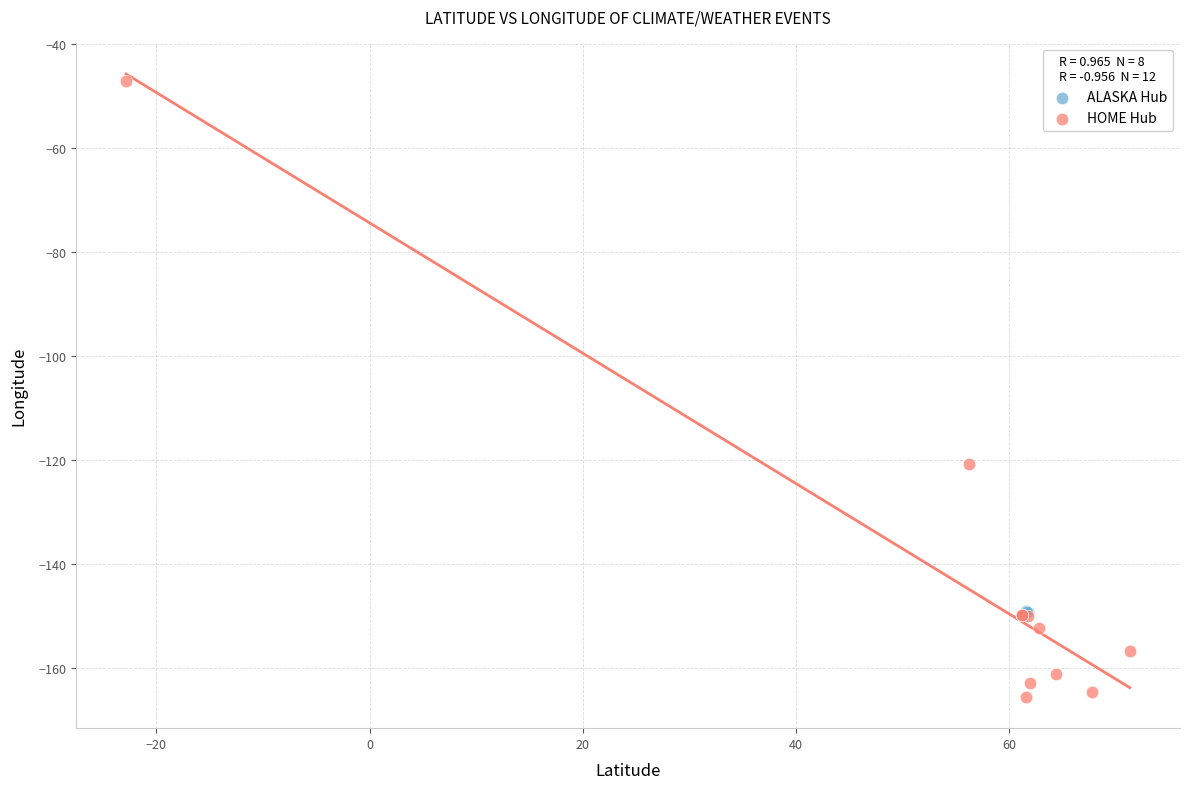

Which series has the widest spread of Y values?

HOME Hub